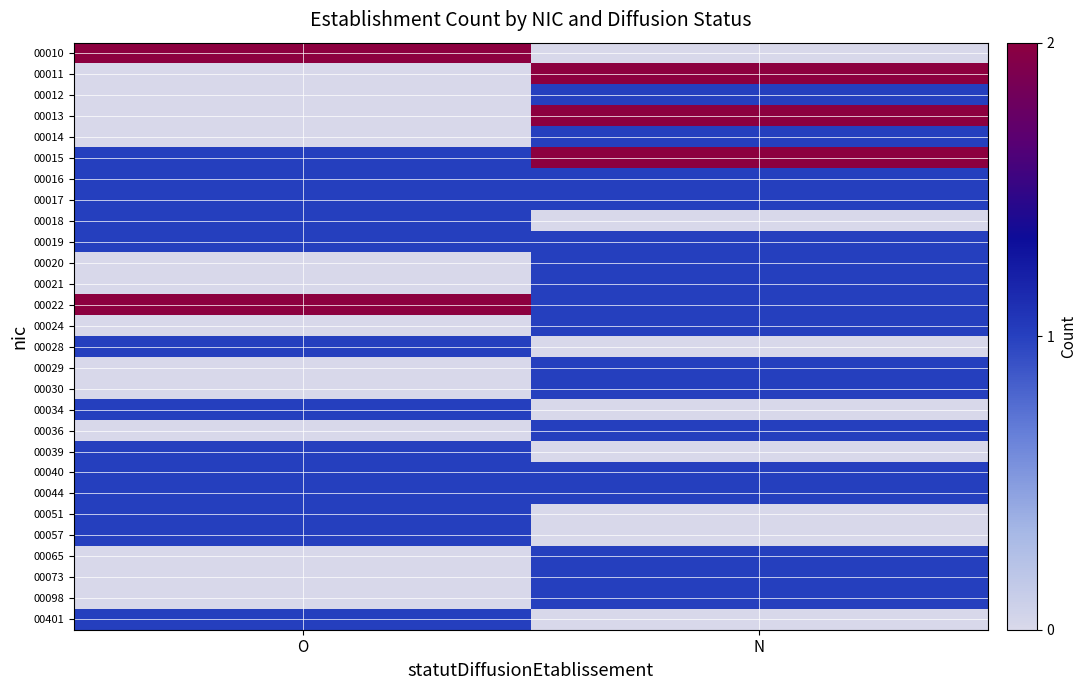

Which series changed the most between O and N?

00010